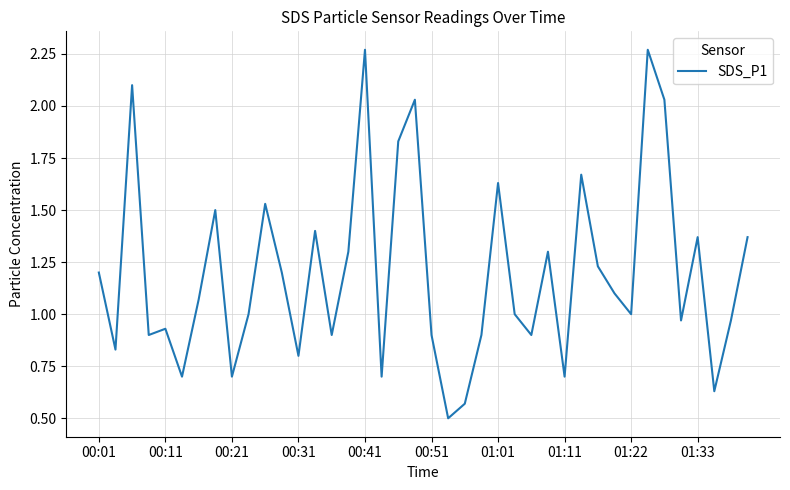

Does the chart display data point markers on the line(s)?

No